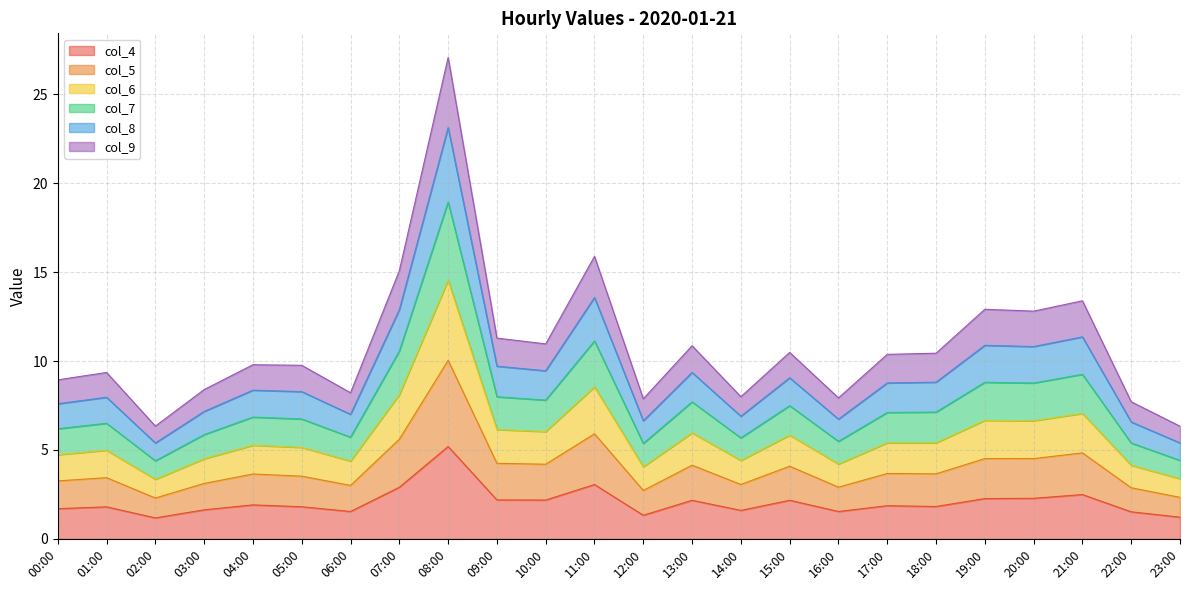

At which category is the sum across all series the highest?

08:00